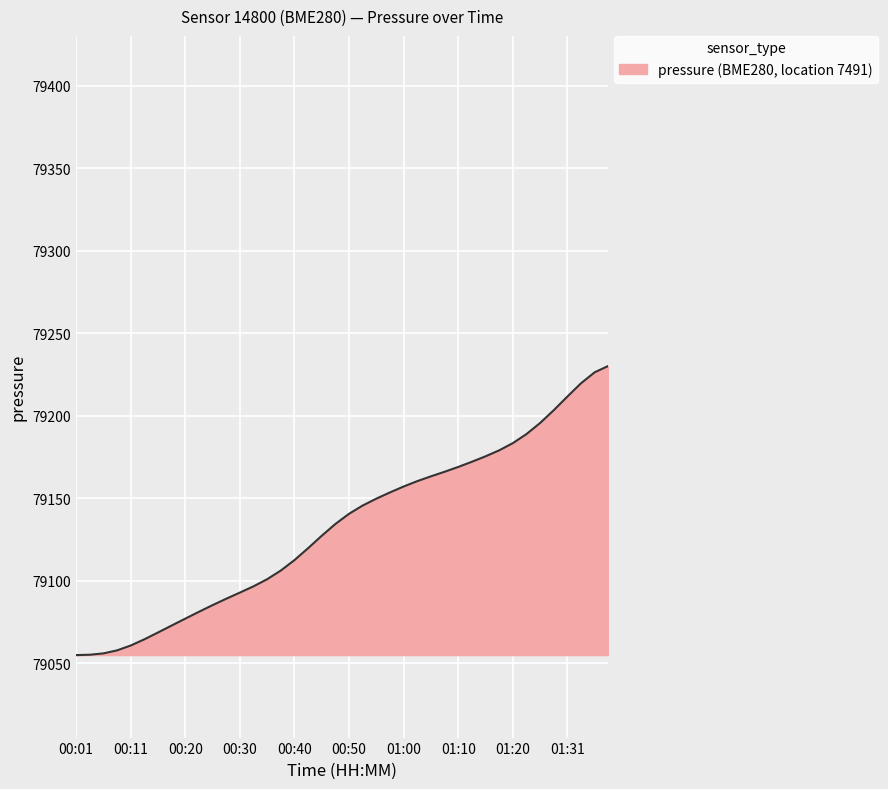

How many lines are shown in the chart?

1